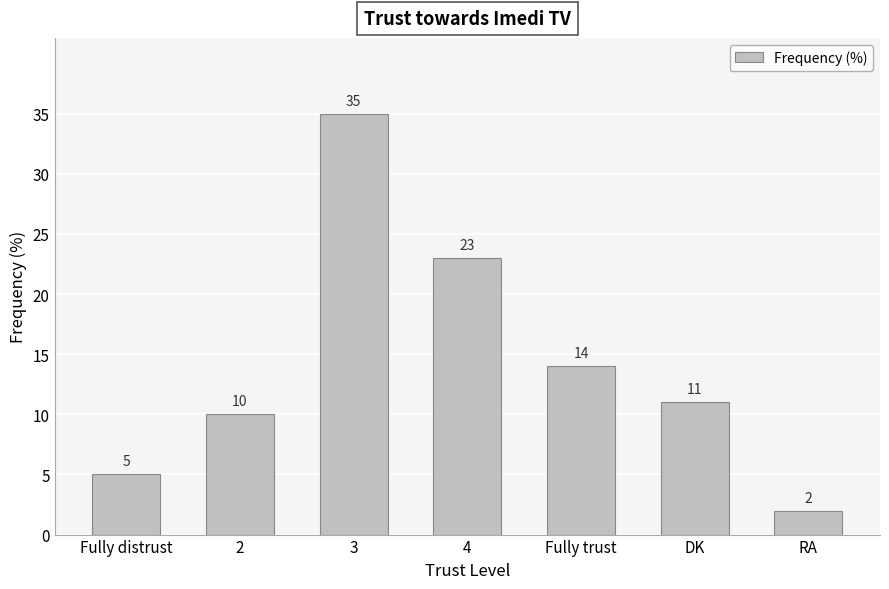

How many values are below 11?

3